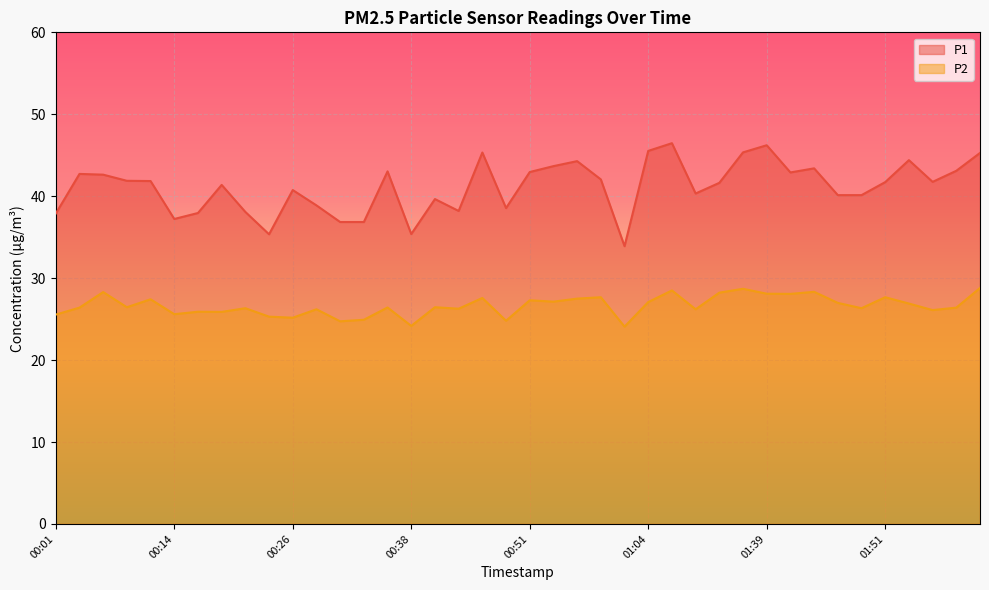

What is the approximate value of P2 at 00:04?

26.4